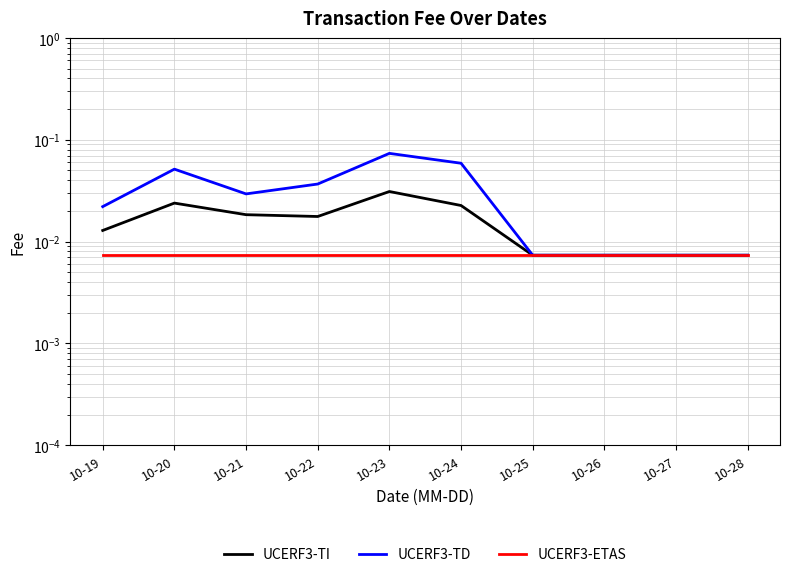

What is the total value across all series at 10-23?

0.1